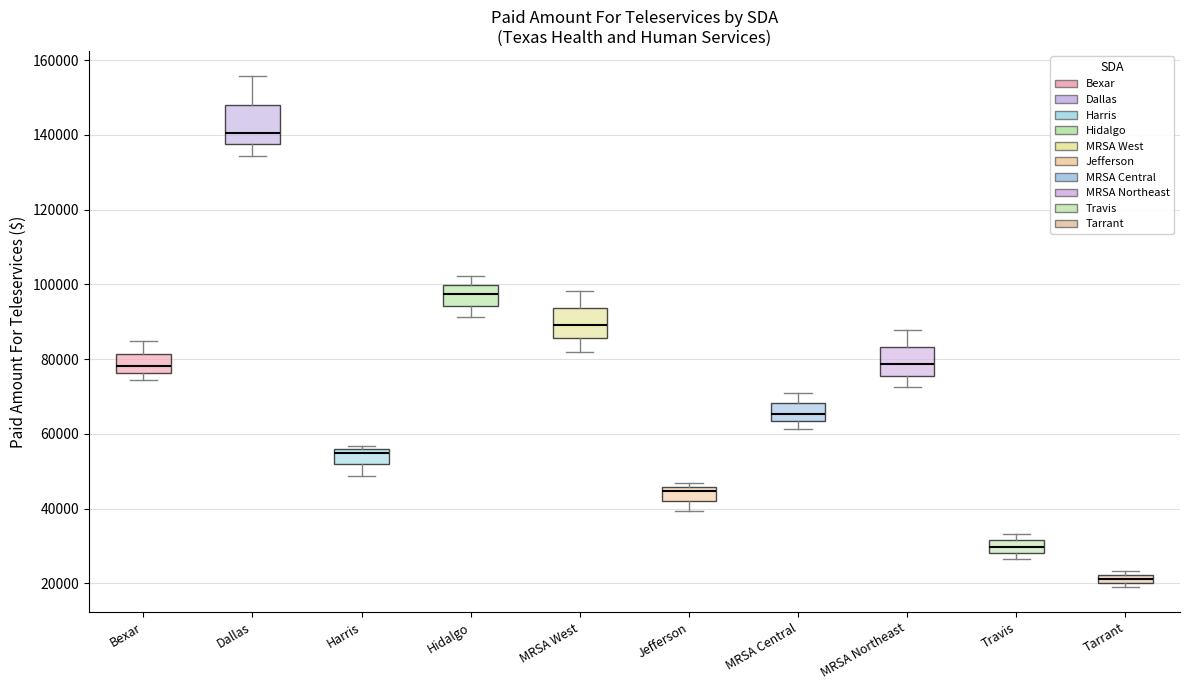

Which box is the tallest, from its lower edge to its upper edge?

Dallas